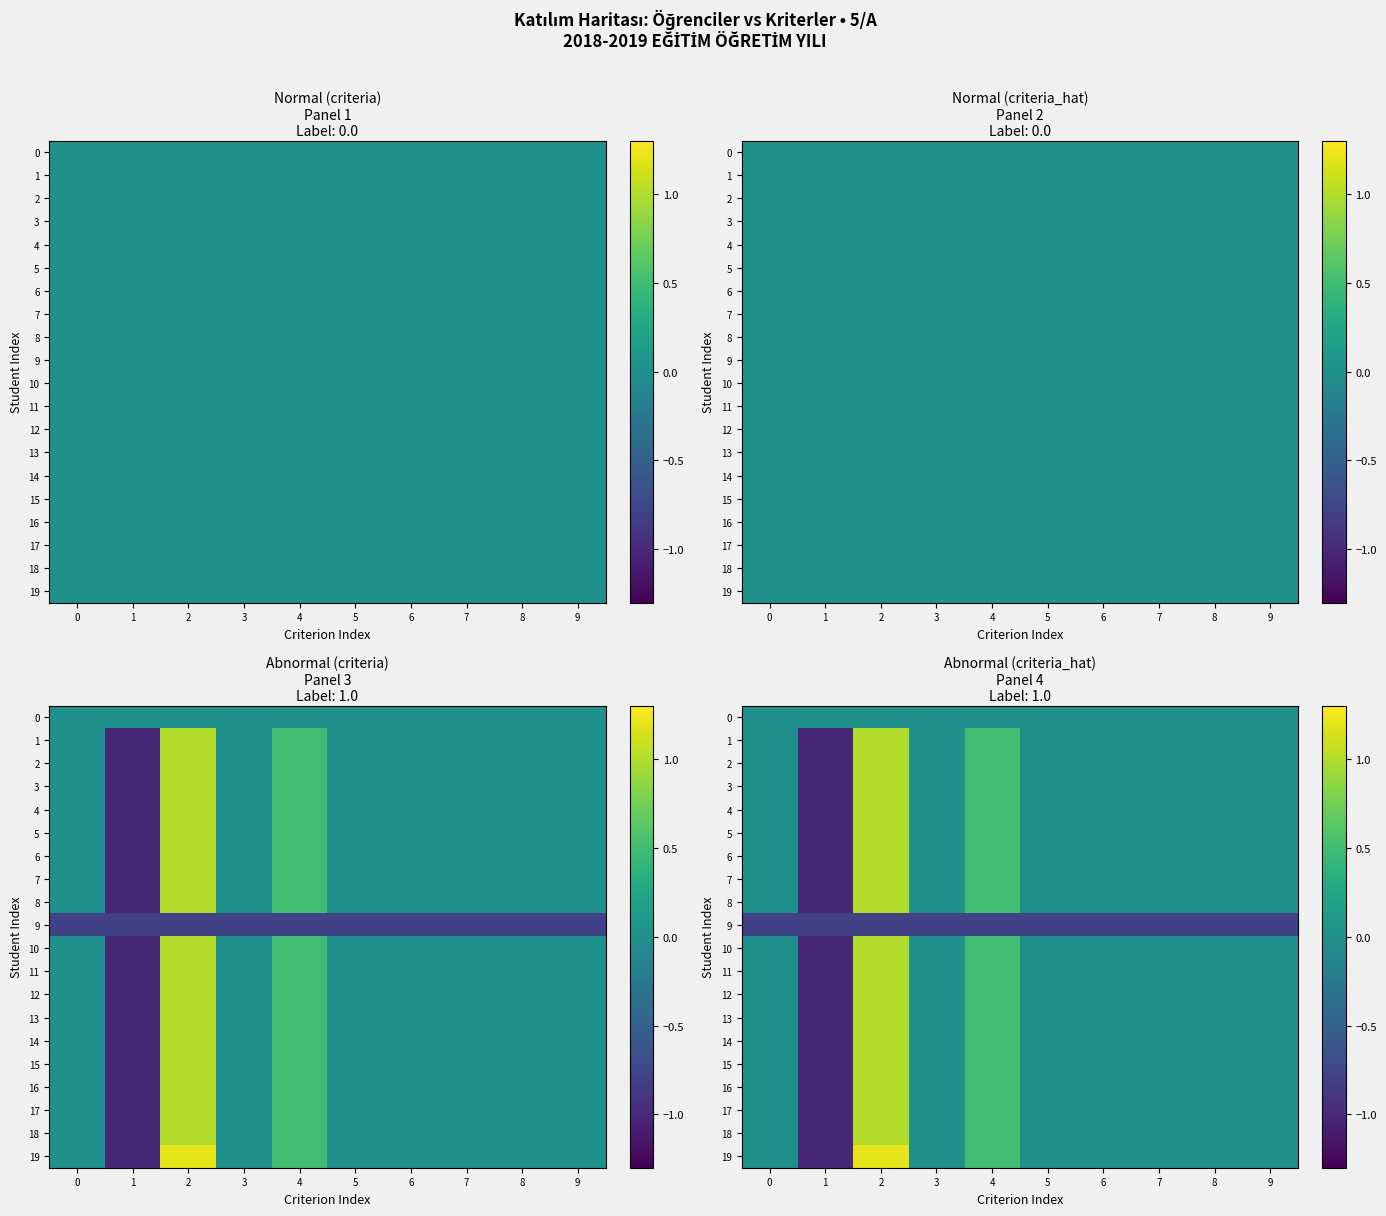

Rank the series at 8 from highest to lowest value.

0, 1, 2, 3, 4, 5, 6, 7, 8, 10, 11, 12, 13, 14, 15, 16, 17, 18, 19, 9